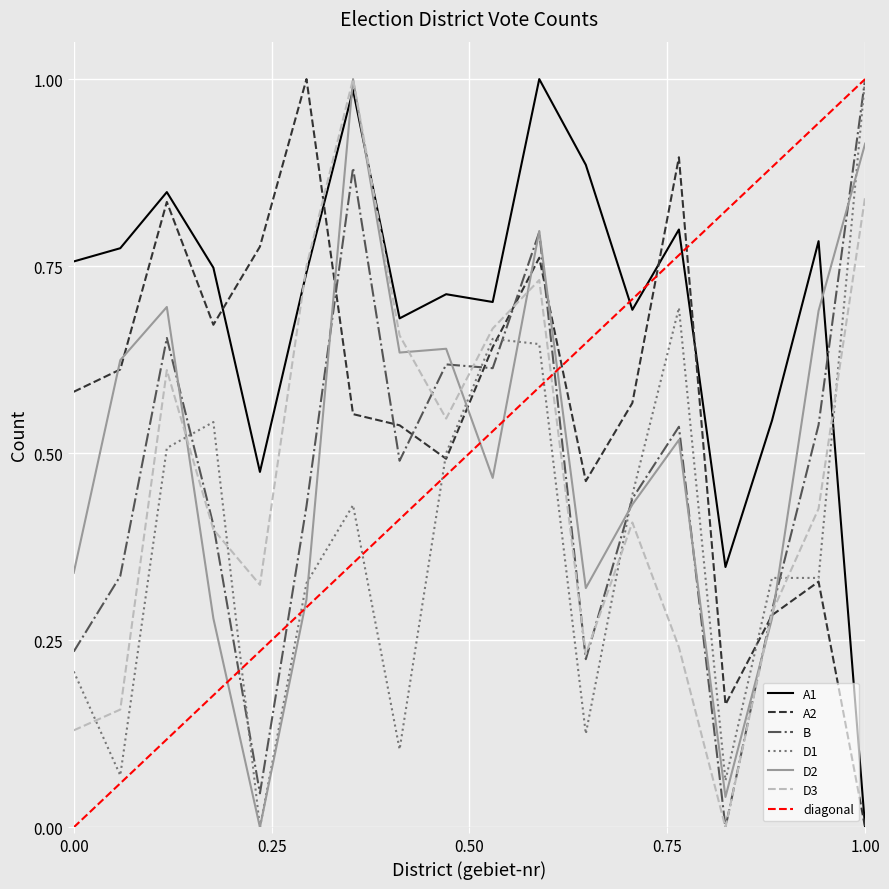

What is the value of the D1 point at the 15th from the left?

0.1